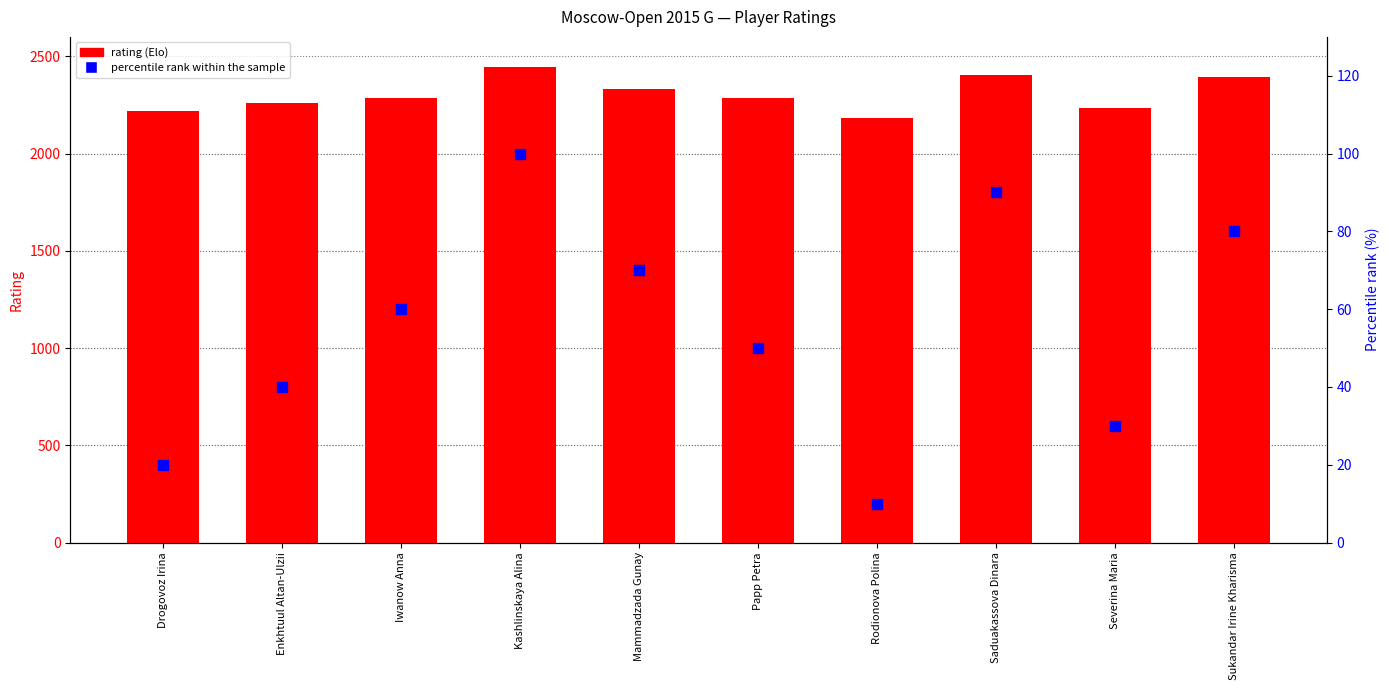

At which category is the sum across all series the highest?

Kashlinskaya Alina